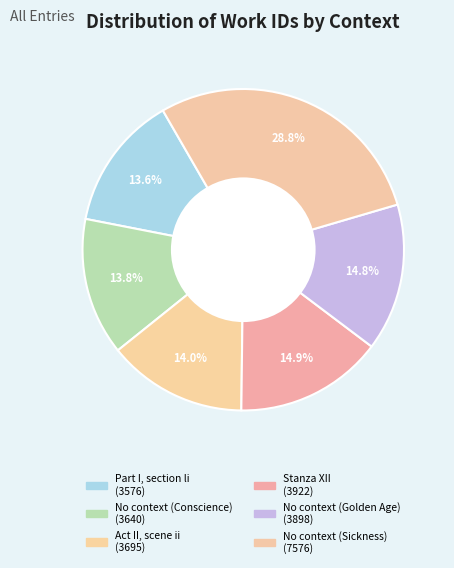

How many segments does this pie chart have?

6